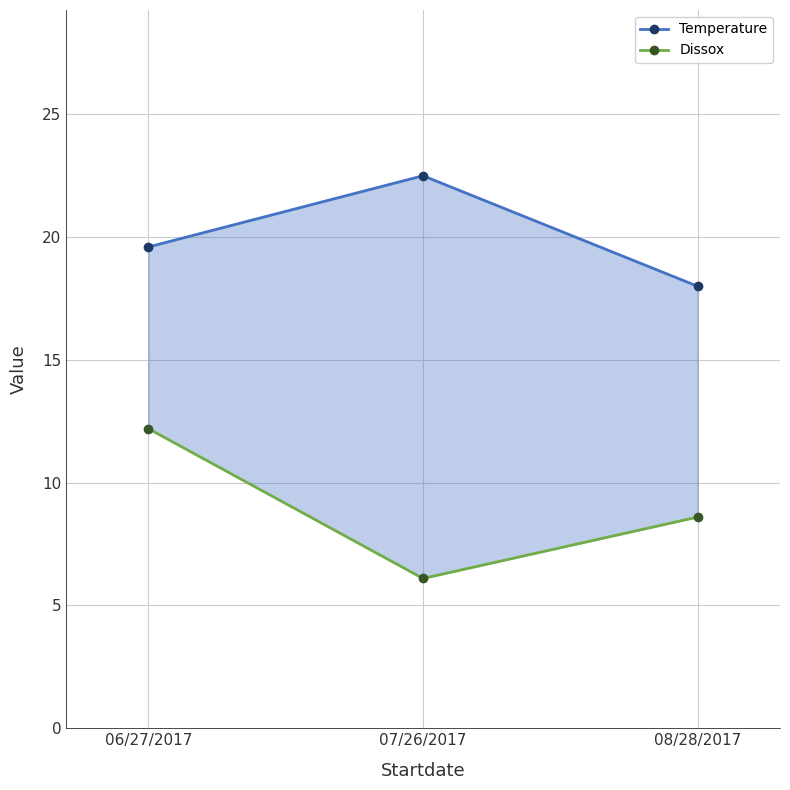

How many values in the Dissox series are below 8?

1